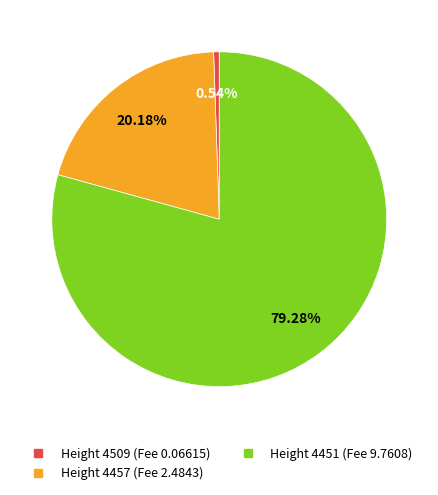

Does any single category account for the majority?

Yes